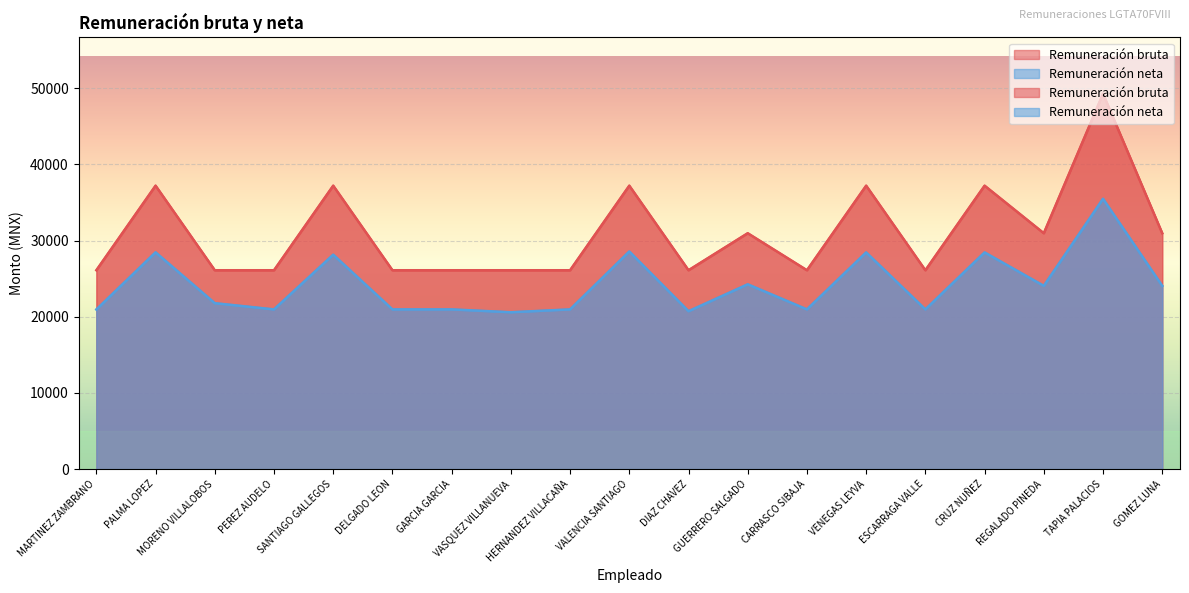

True or false: Remuneración neta and Remuneración bruta intersect in this chart.

False